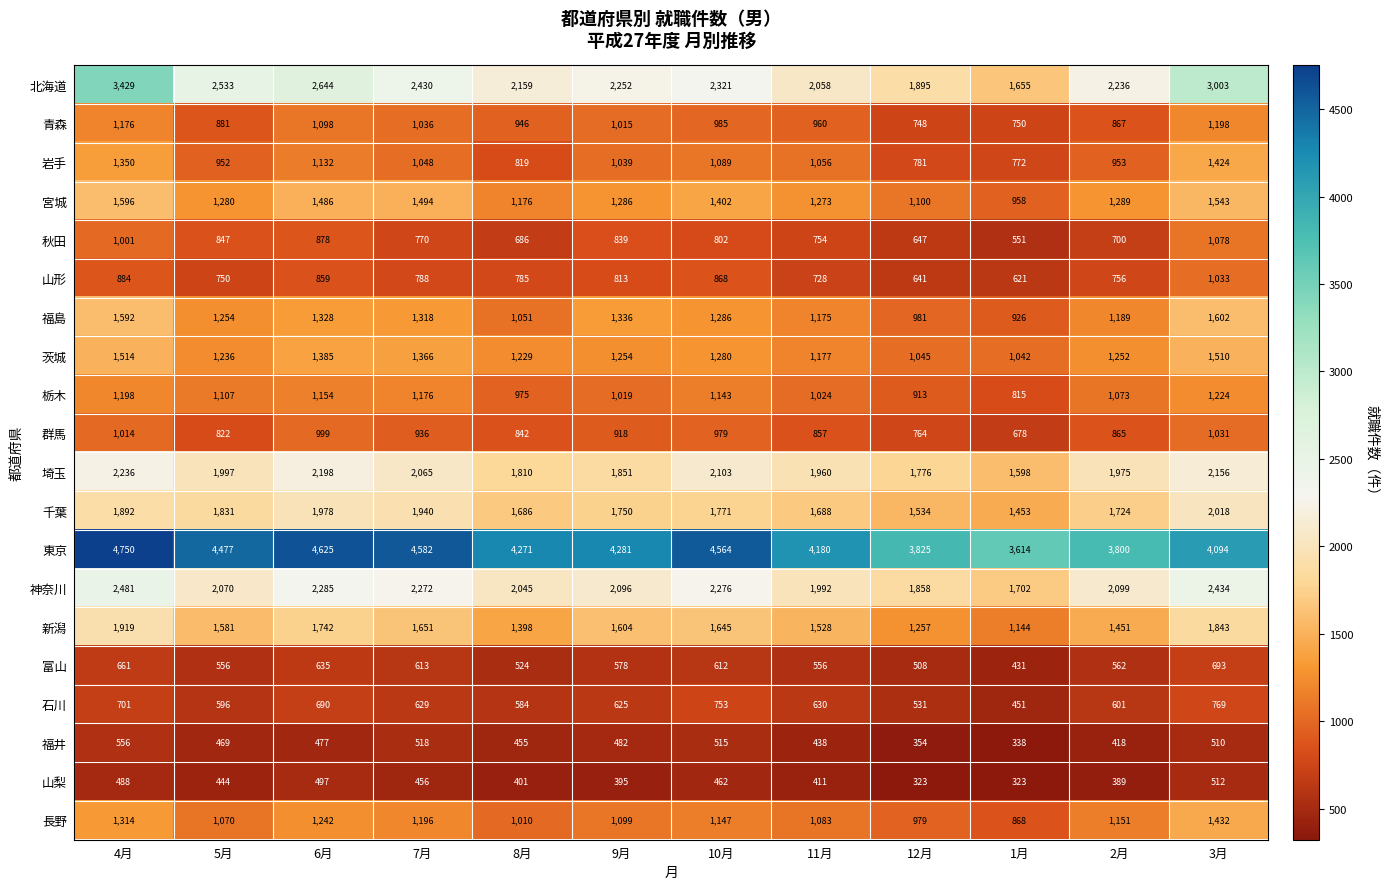

Is it true that 宮城 equals 1878 at 11月?

False